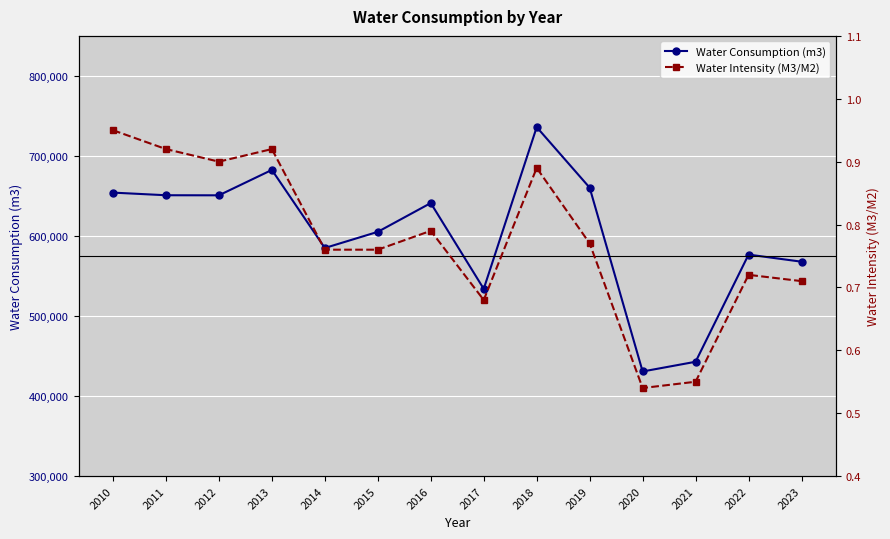

Which has a higher value, 2017 or 2016?

2016